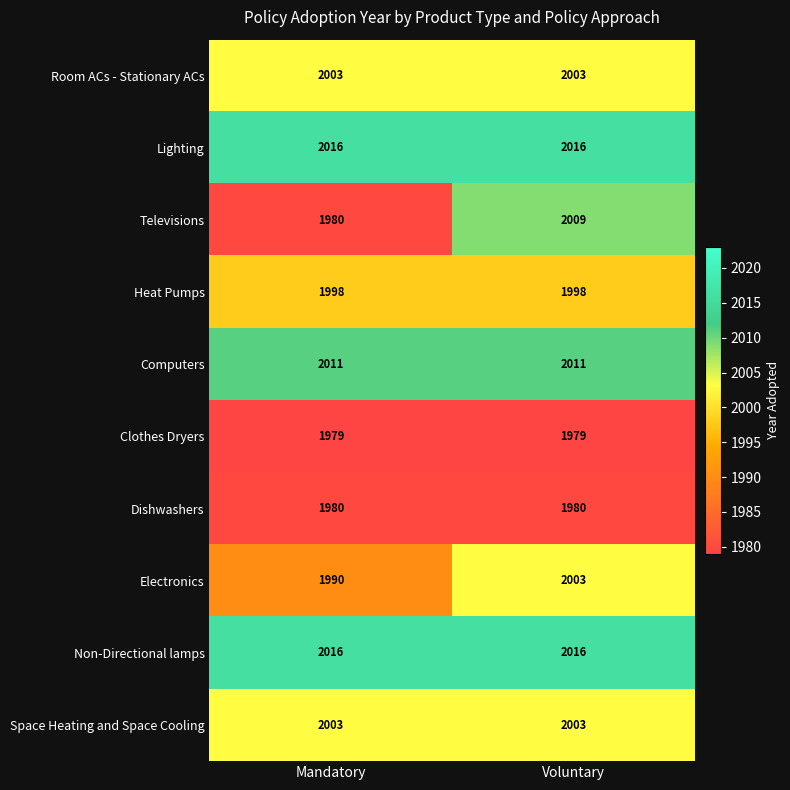

At which category is the sum across all series the highest?

Voluntary